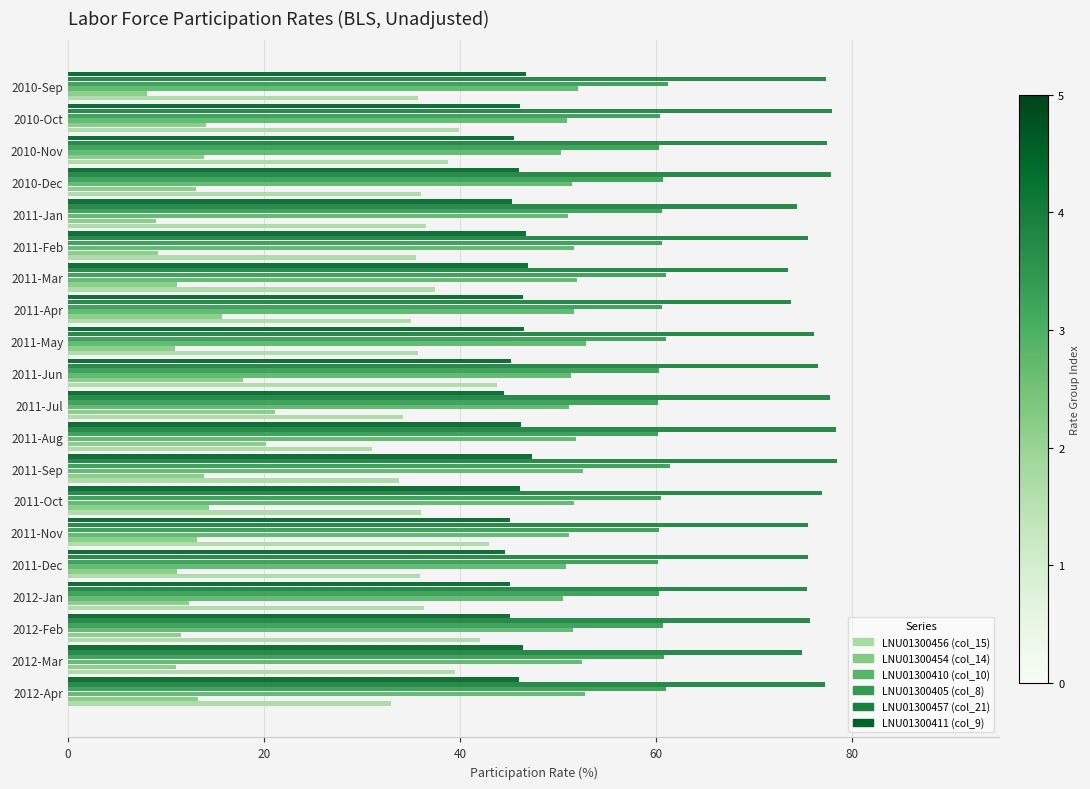

Is it true that LNU01300411 (col_9) equals 46.7 at 2011-Feb?

True